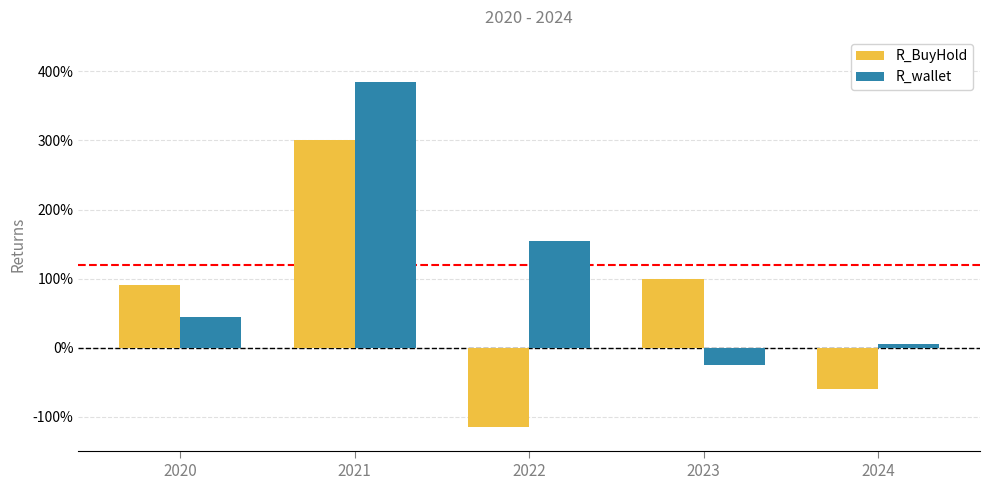

How many bars are there in each group?

2